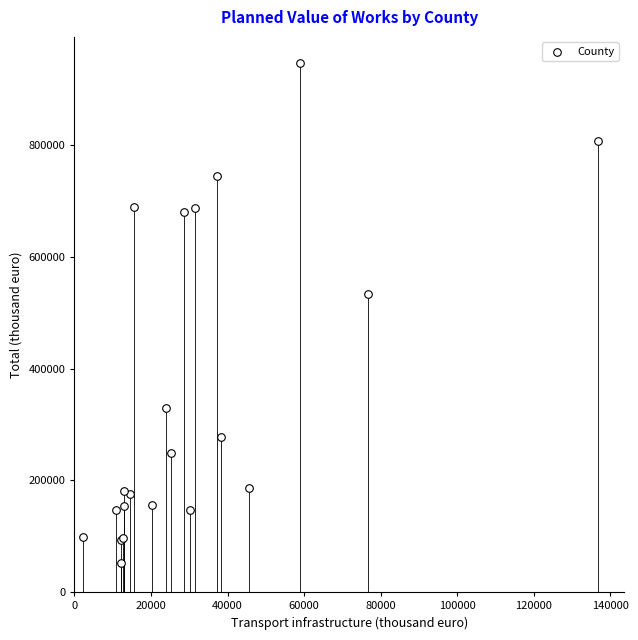

What Y value in the scatter plot is closest to 499569?

533968